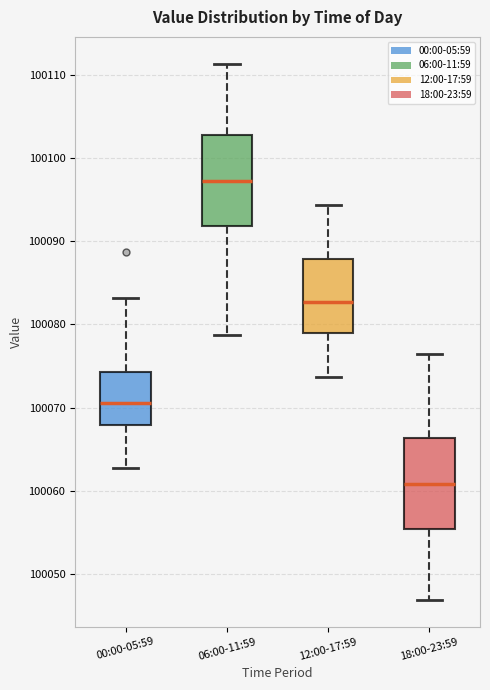

Where is the lower edge of the box for 18:00-23:59 on the y-axis? The values are not printed on the chart, so give them approximately, as read against the axis.

100055